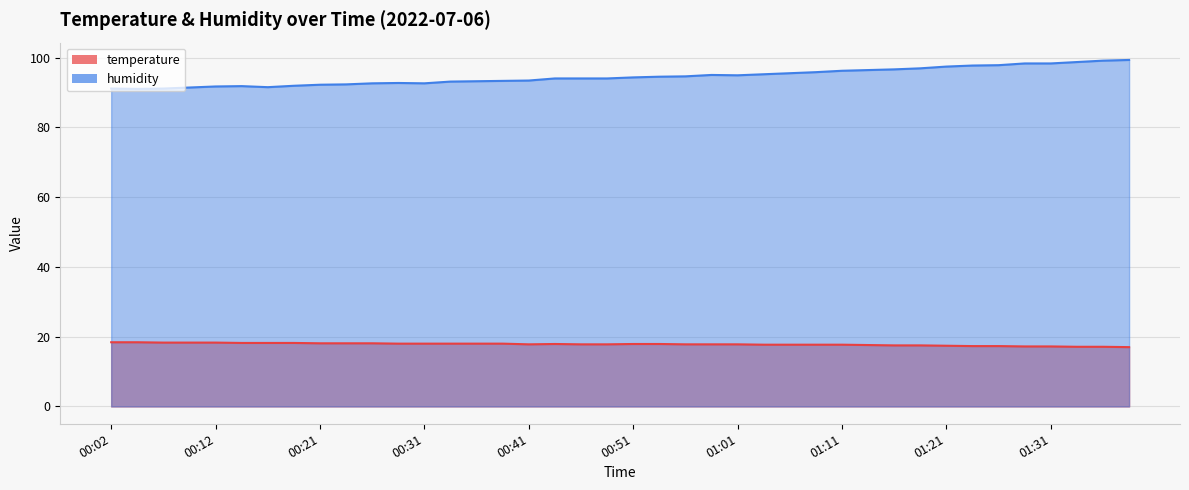

Which has a higher value, 00:26 or 00:12?

00:12